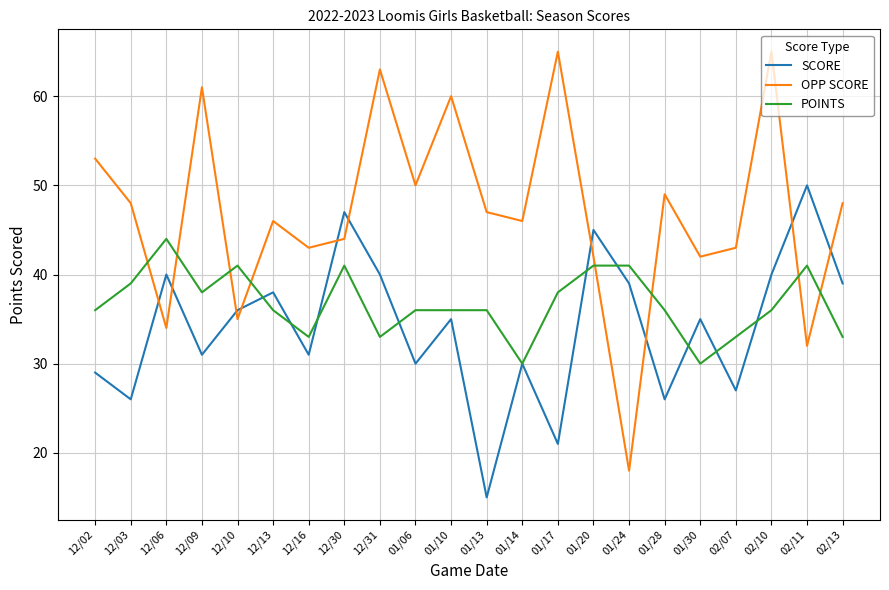

What position from the left is 12/10?

5